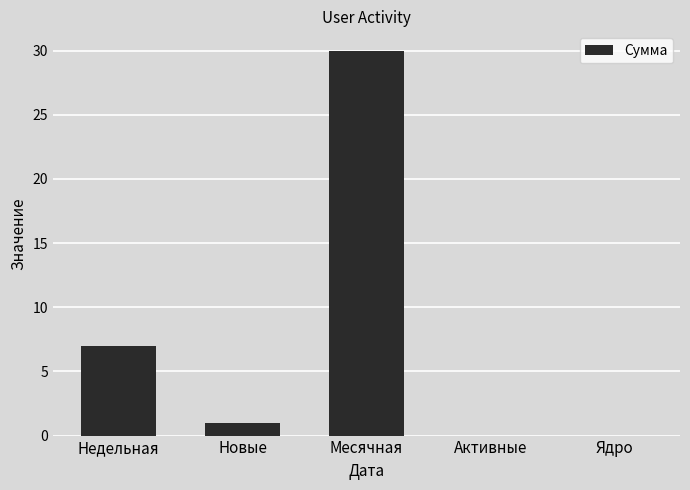

Count the number of data series in this chart.

1